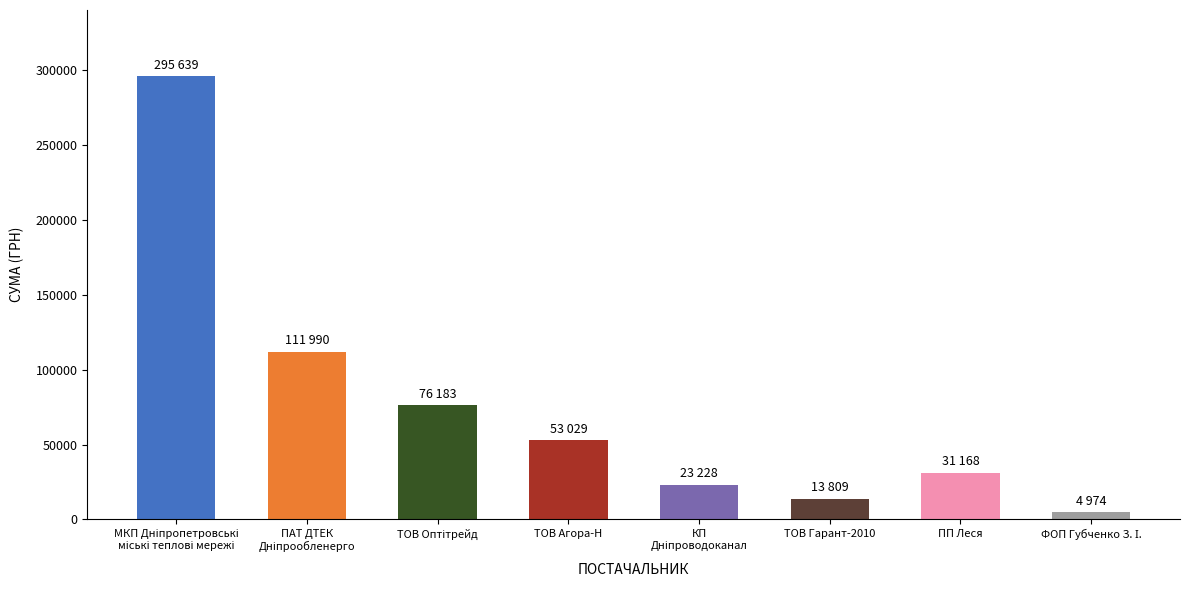

What is the change in value from ТОВ Гарант-2010 to ПП Леся?

+17358.5